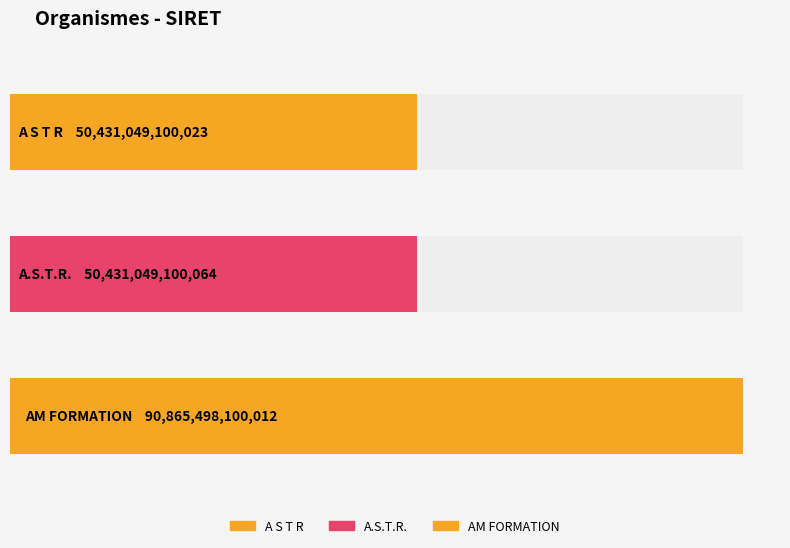

The chart shows a value of 50431049100023 at A S T R. True or false?

True